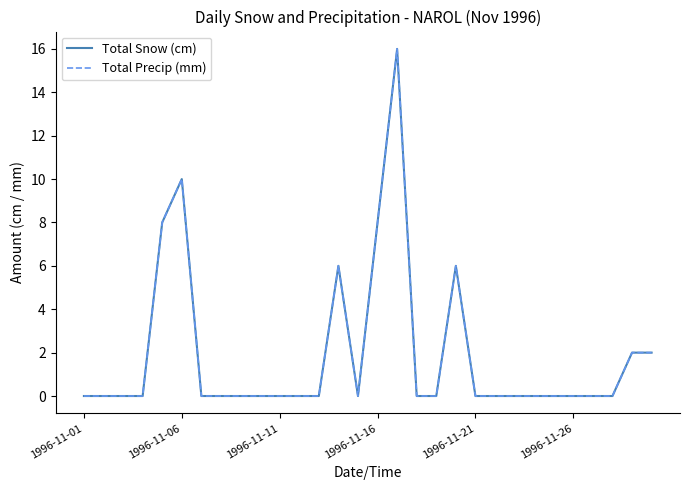

Does the chart have visible grid lines?

No